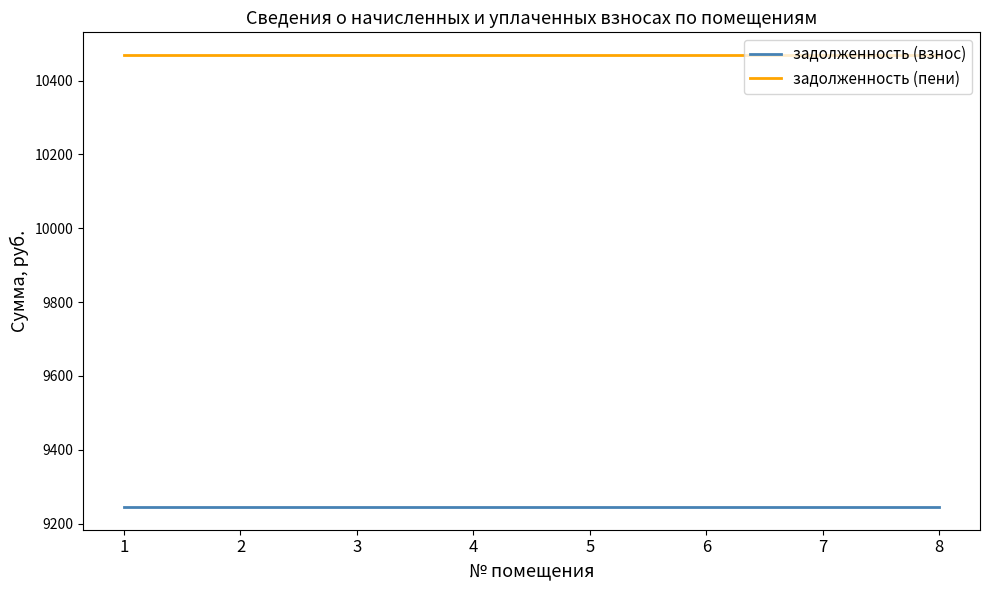

Reading left to right, transcribe all the data shown in this chart.

задолженность (взнос): 1=9244.8	2=9244.8	3=9244.8	4=9244.8	5=9244.8	6=9244.8	7=9244.8	8=9244.8
задолженность (пени): 1=10469.5	2=10469.5	3=10469.5	4=10469.5	5=10469.5	6=10469.5	7=10469.5	8=10469.5